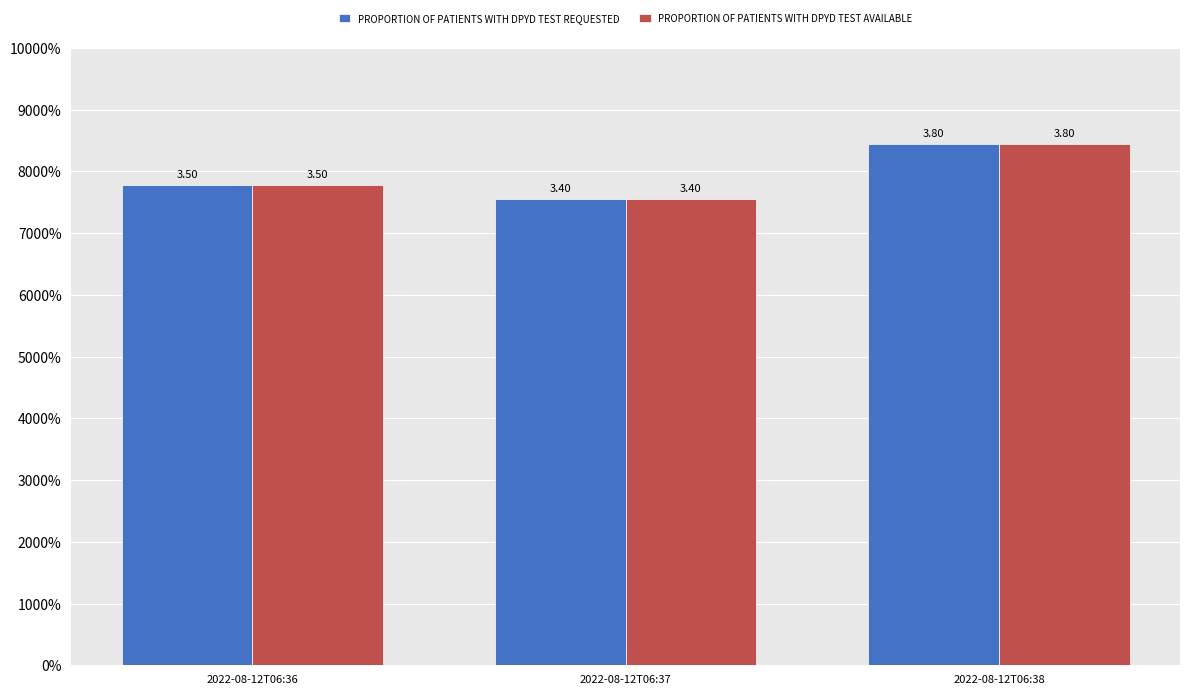

What are all the series names shown in the legend?

PROPORTION OF PATIENTS WITH DPYD TEST REQUESTED, PROPORTION OF PATIENTS WITH DPYD TEST AVAILABLE